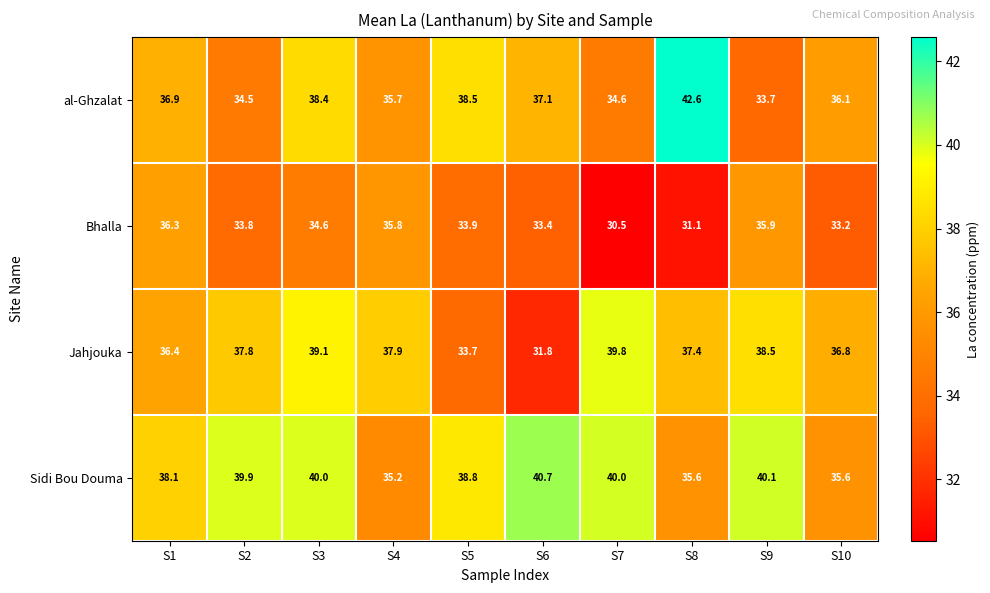

At which label does Sidi Bou Douma first exceed 39?

S2